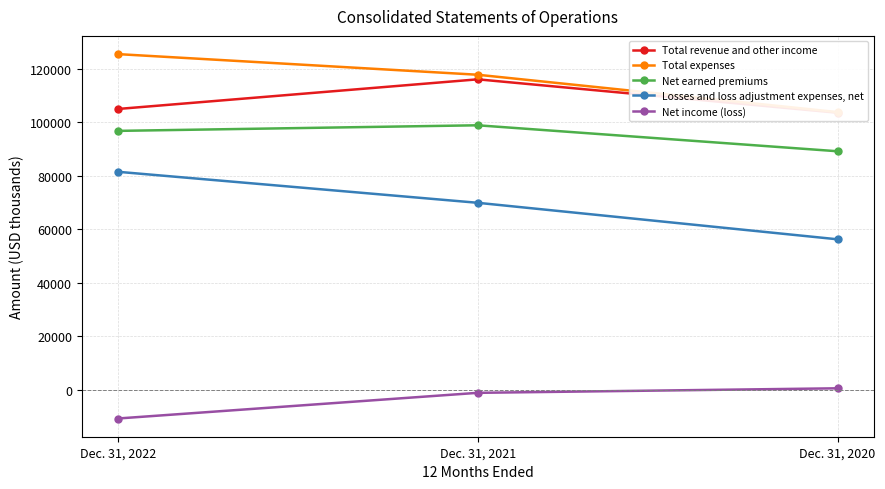

The Total revenue and other income series shows 104889 at Dec. 31, 2022. True or false?

True